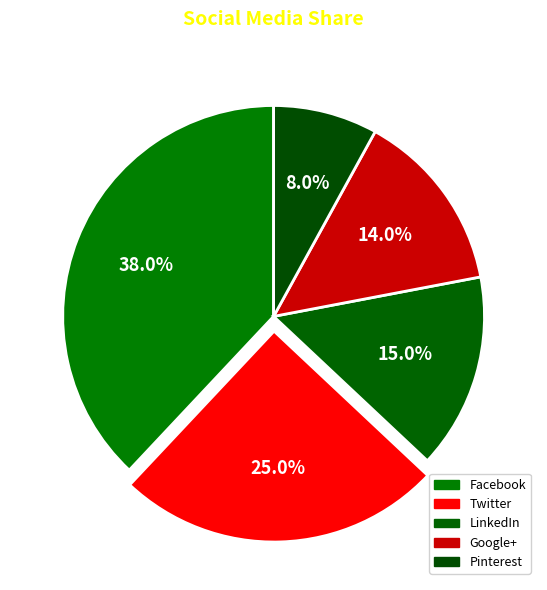

Which category has the smallest portion of the pie?

Pinterest